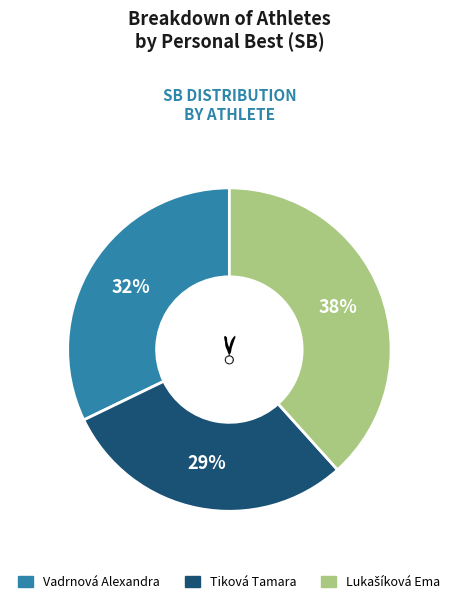

Which category has the smallest portion of the pie?

Tiková Tamara